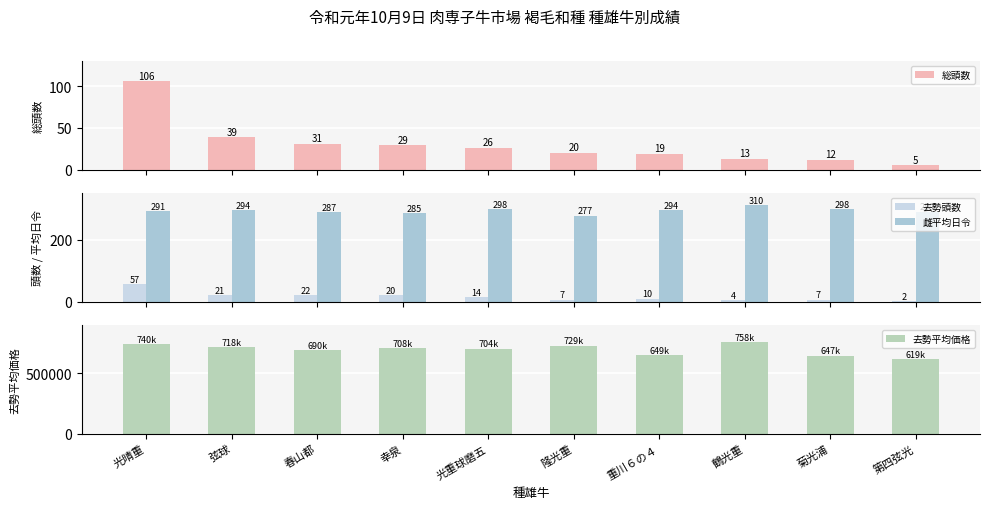

What is the spread (max minus min) of values at 菊光浦?

647735.9